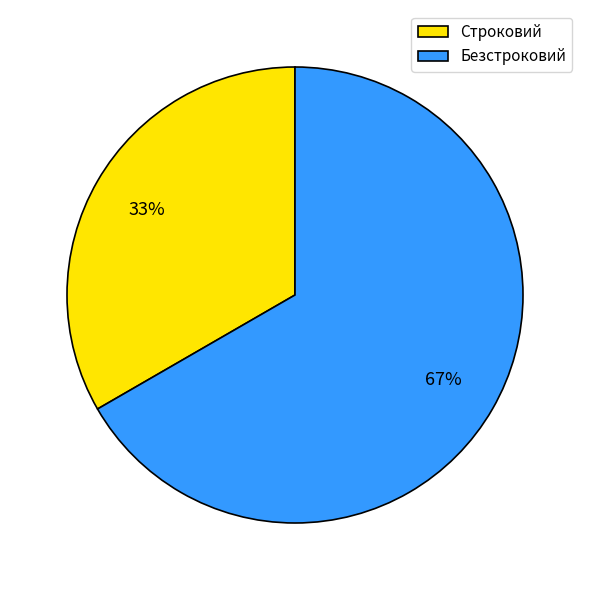

Count the number of slices in the pie.

2